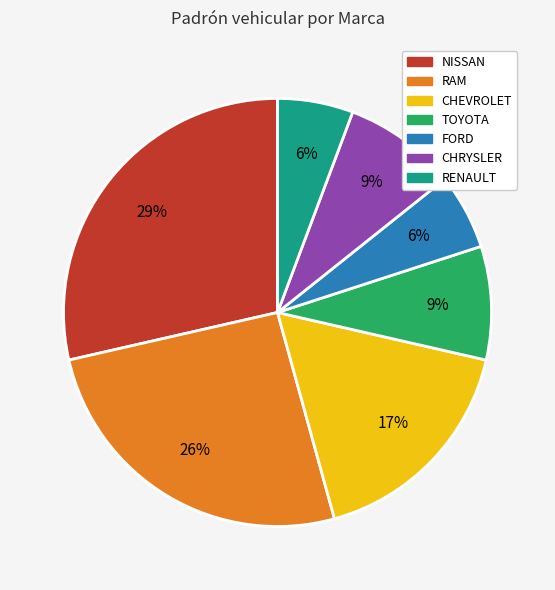

To the nearest percent, what is the difference between the largest and smallest slice percentages?

23%